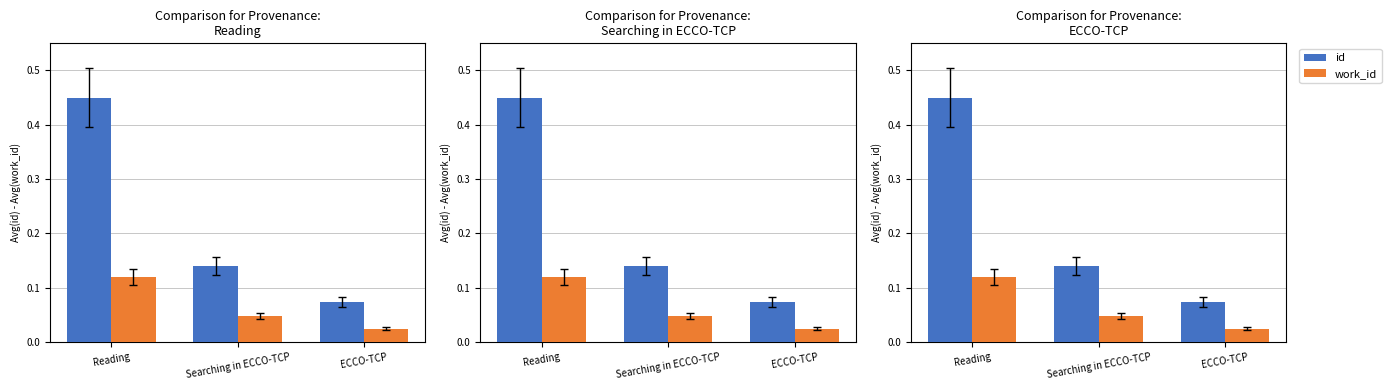

Reading left to right, extract all data points from this chart.

id: Reading=0.5	Searching in ECCO-TCP=0.1	ECCO-TCP=0.1
work_id: Reading=0.1	Searching in ECCO-TCP=0.0	ECCO-TCP=0.0